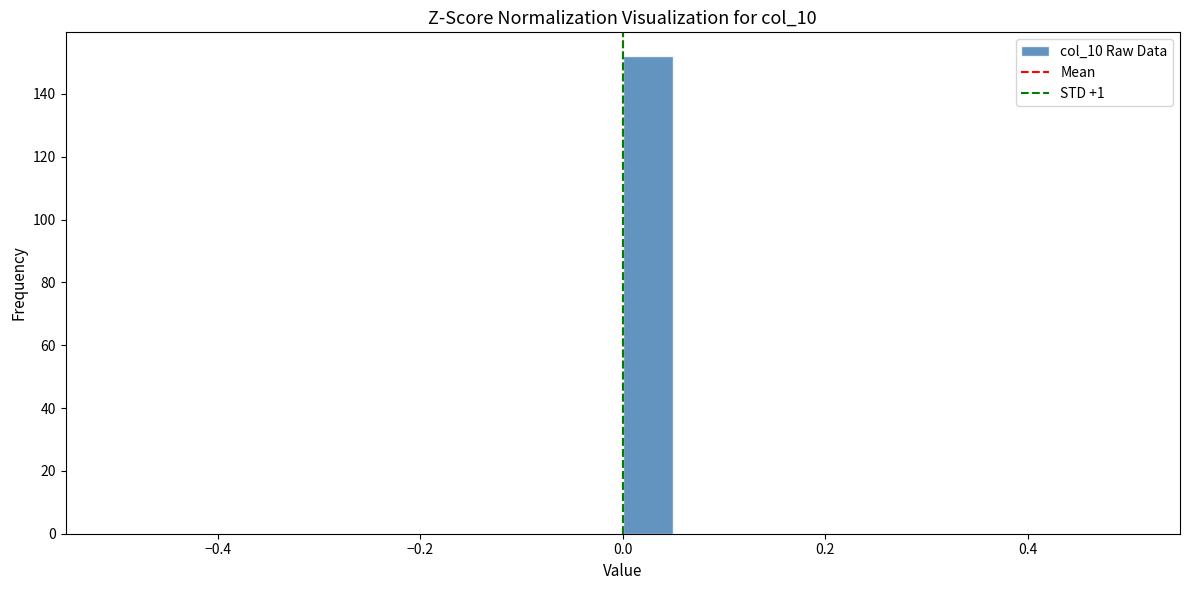

Around what value on the x-axis is the tallest bar? Give the approximate position of its centre, as read against the axis.

0.02